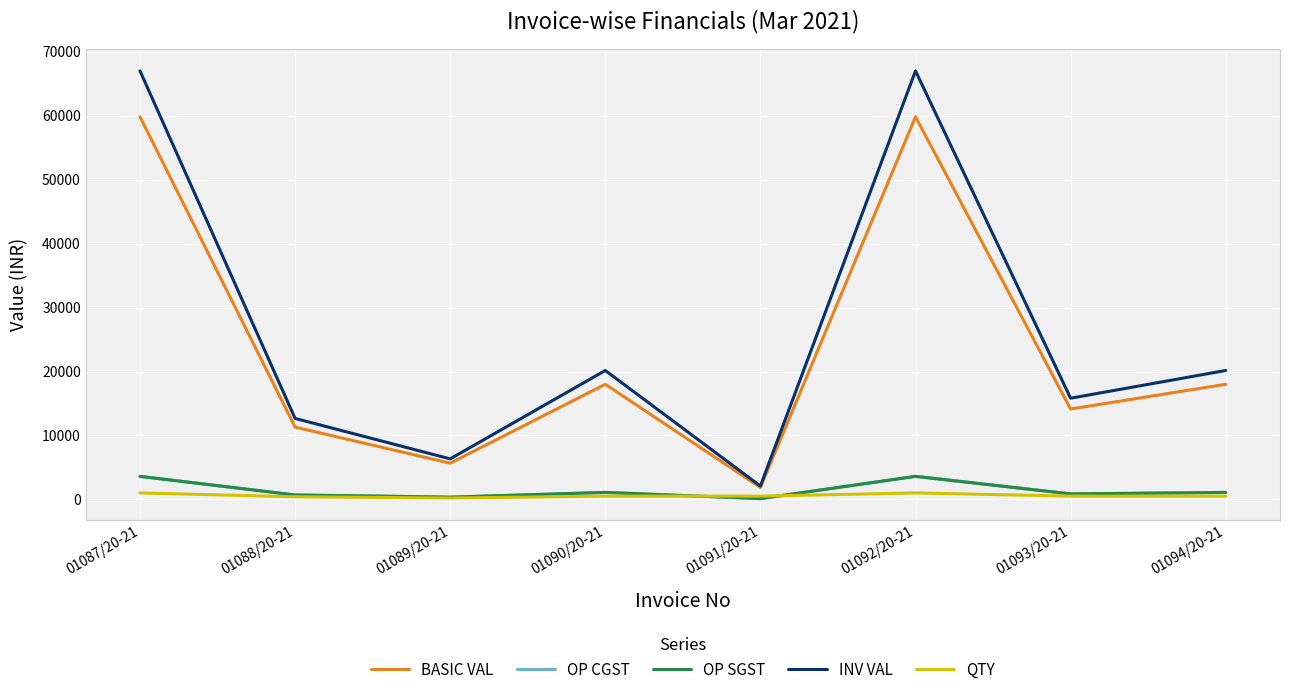

Does the chart display data point markers on the line(s)?

No